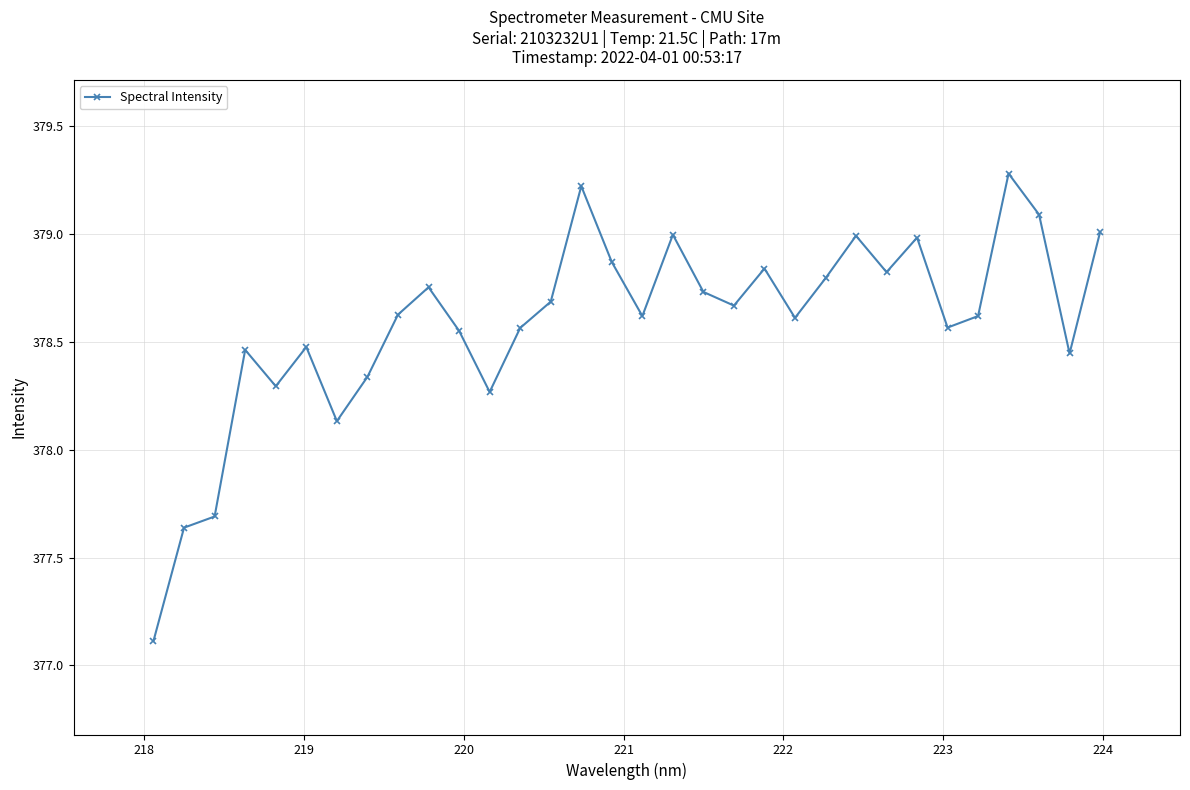

How many data points are less than 378?

3